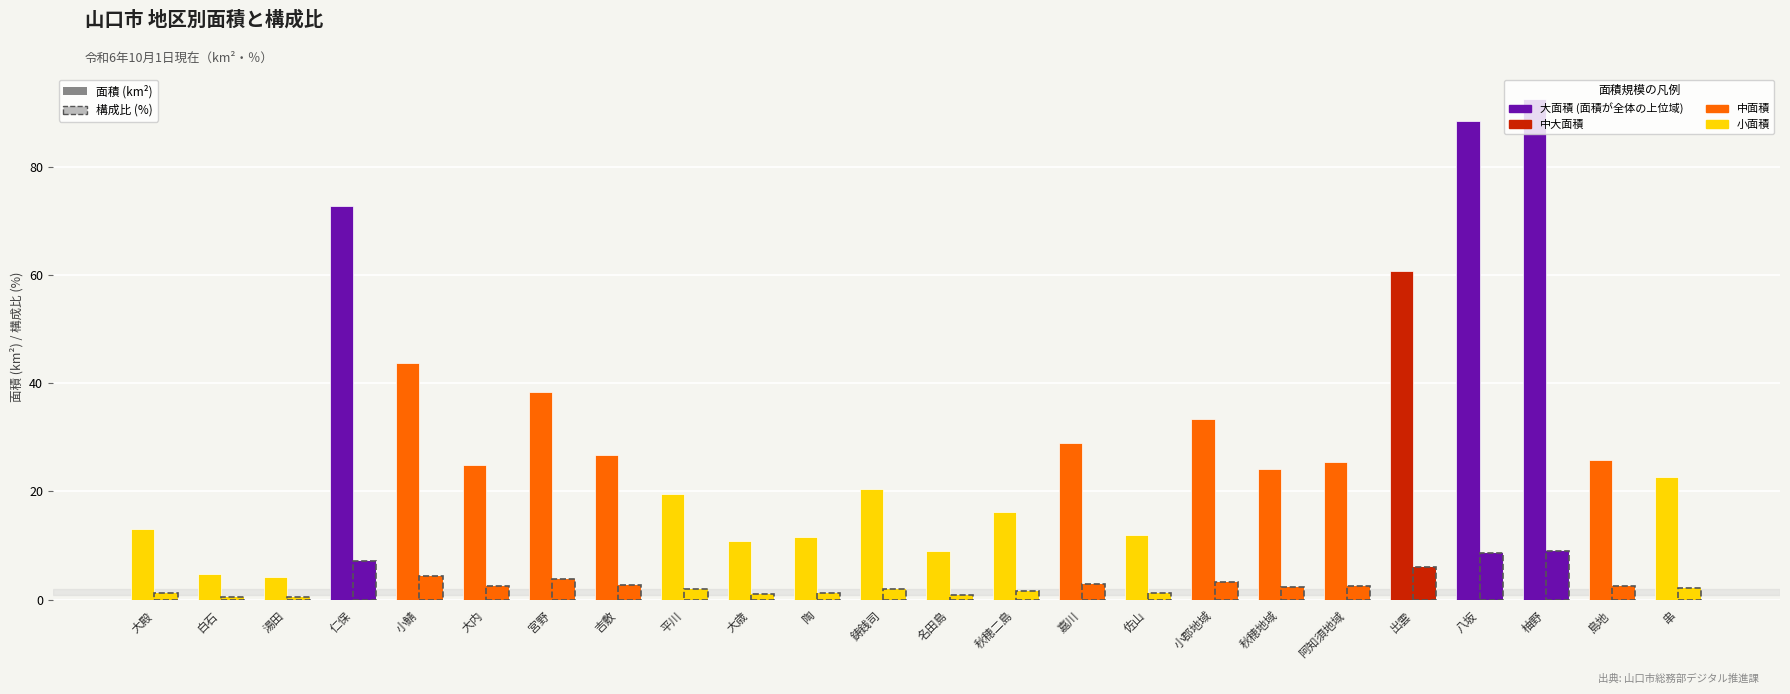

What value does the 面積 (km²) series have at 吉敷?

26.7